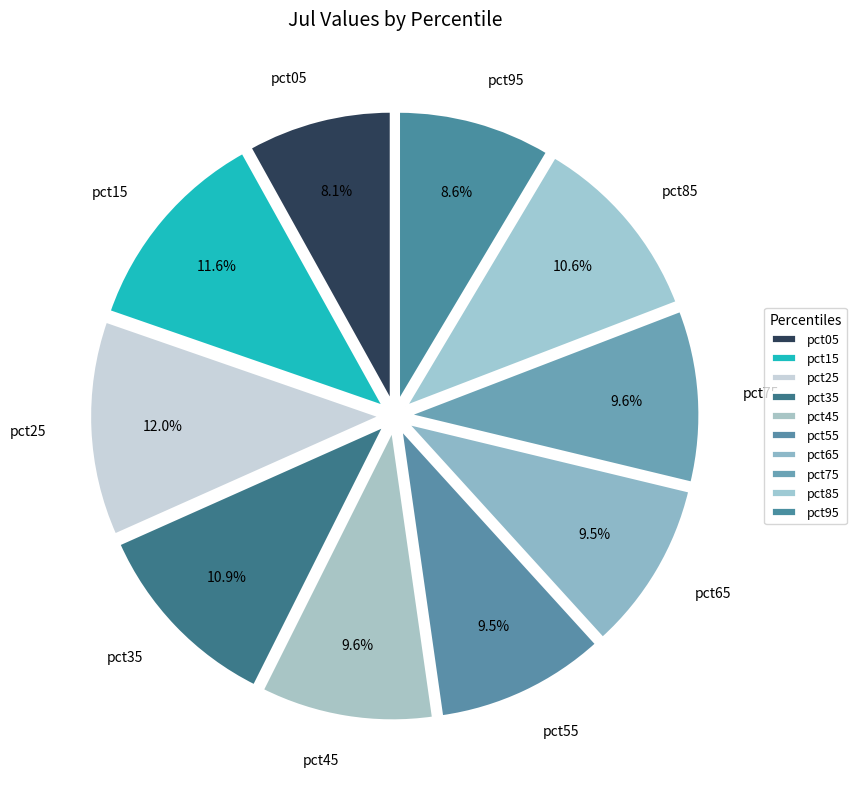

To the nearest percent, what is the combined percentage of pct05 and pct85?

19%